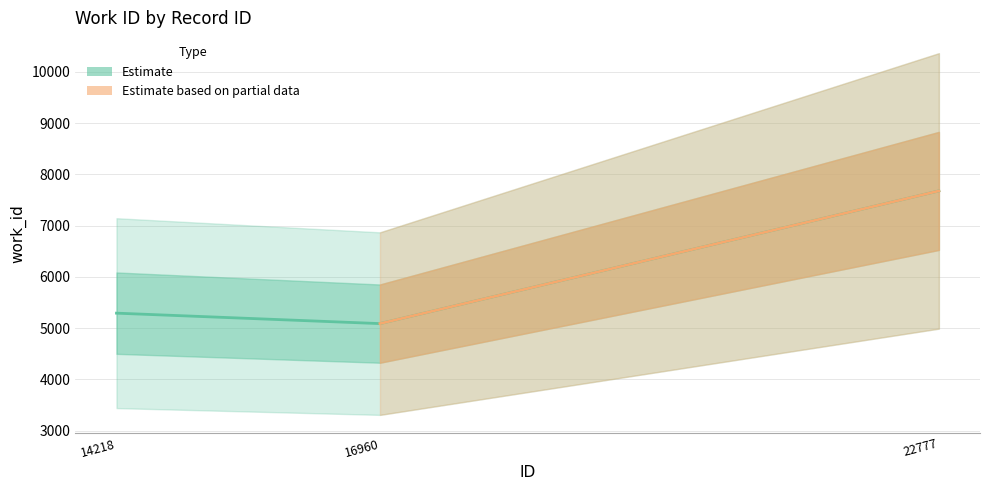

Does the chart have visible grid lines?

Yes